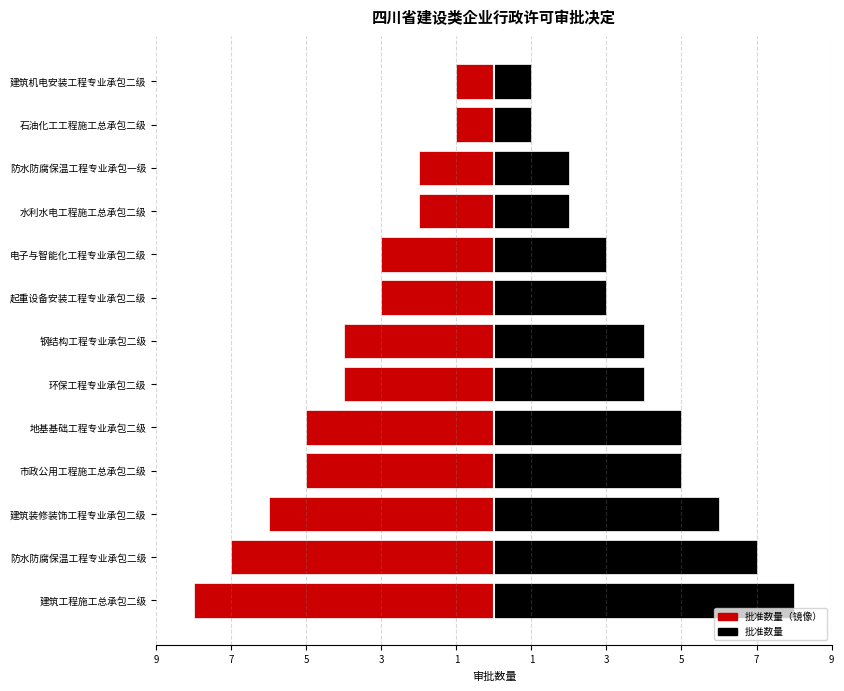

What is the sum of all 批准数量（左） values?

-51